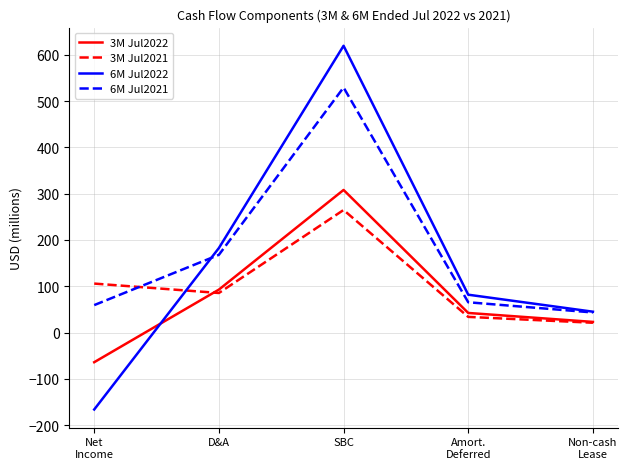

At which category is the sum across all series the highest?

SBC